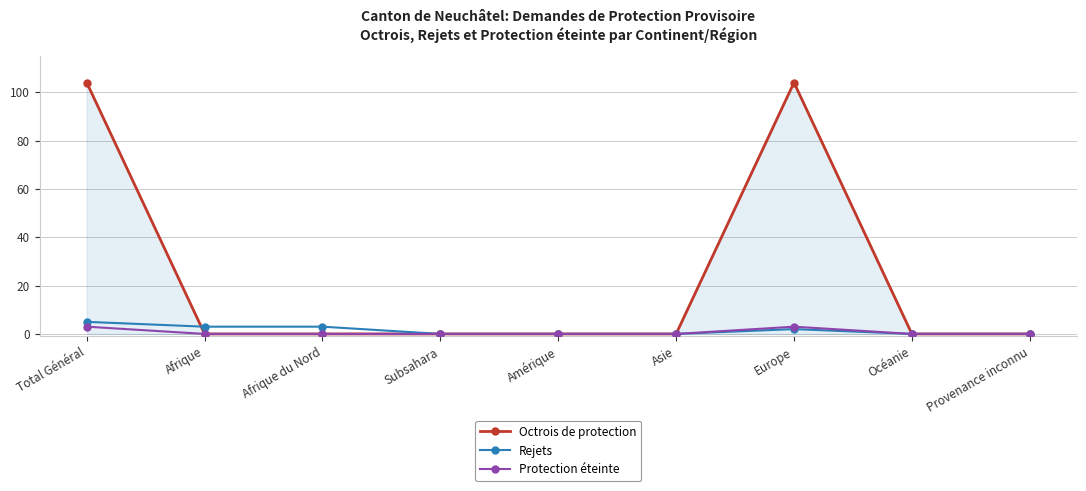

Reading left to right, what are all the values shown in this chart?

Octrois de protection: Total Général=104	Afrique=0	Afrique du Nord=0	Subsahara=0	Amérique=0	Asie=0	Europe=104	Océanie=0	Provenance inconnu=0
Rejets: Total Général=5	Afrique=3	Afrique du Nord=3	Subsahara=0	Amérique=0	Asie=0	Europe=2	Océanie=0	Provenance inconnu=0
Protection éteinte: Total Général=3	Afrique=0	Afrique du Nord=0	Subsahara=0	Amérique=0	Asie=0	Europe=3	Océanie=0	Provenance inconnu=0